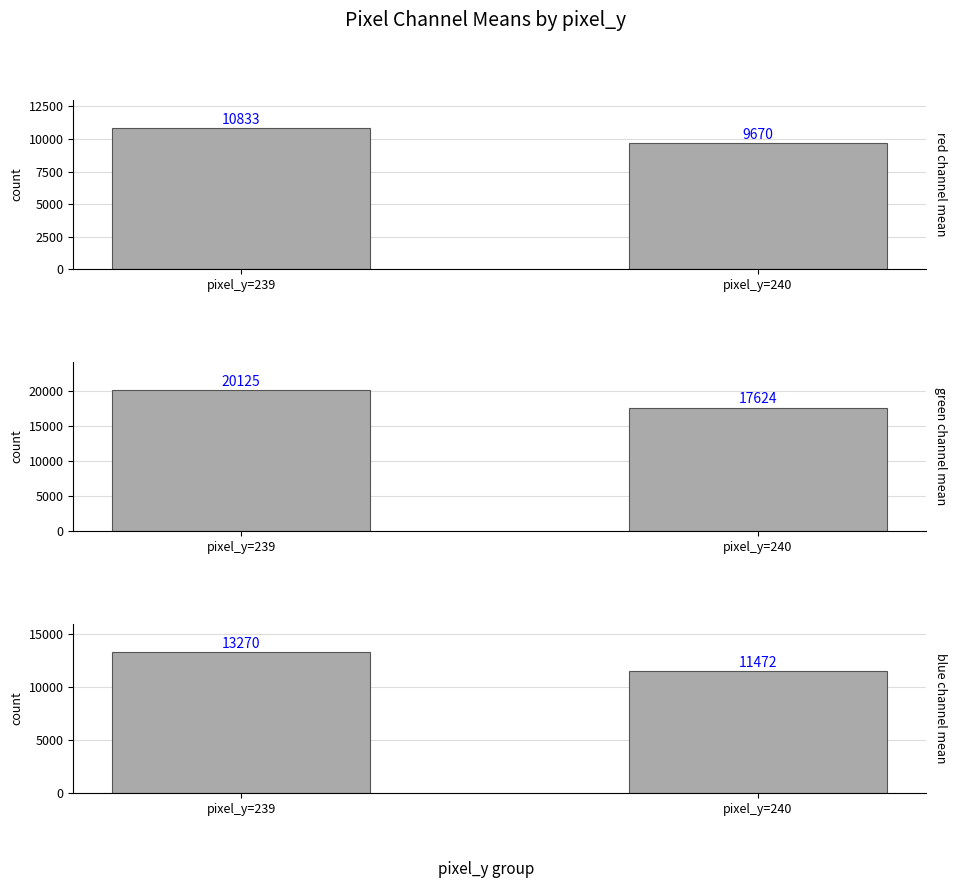

At pixel_y=240, list the series in order from largest to smallest.

green_channel, blue_channel, red_channel